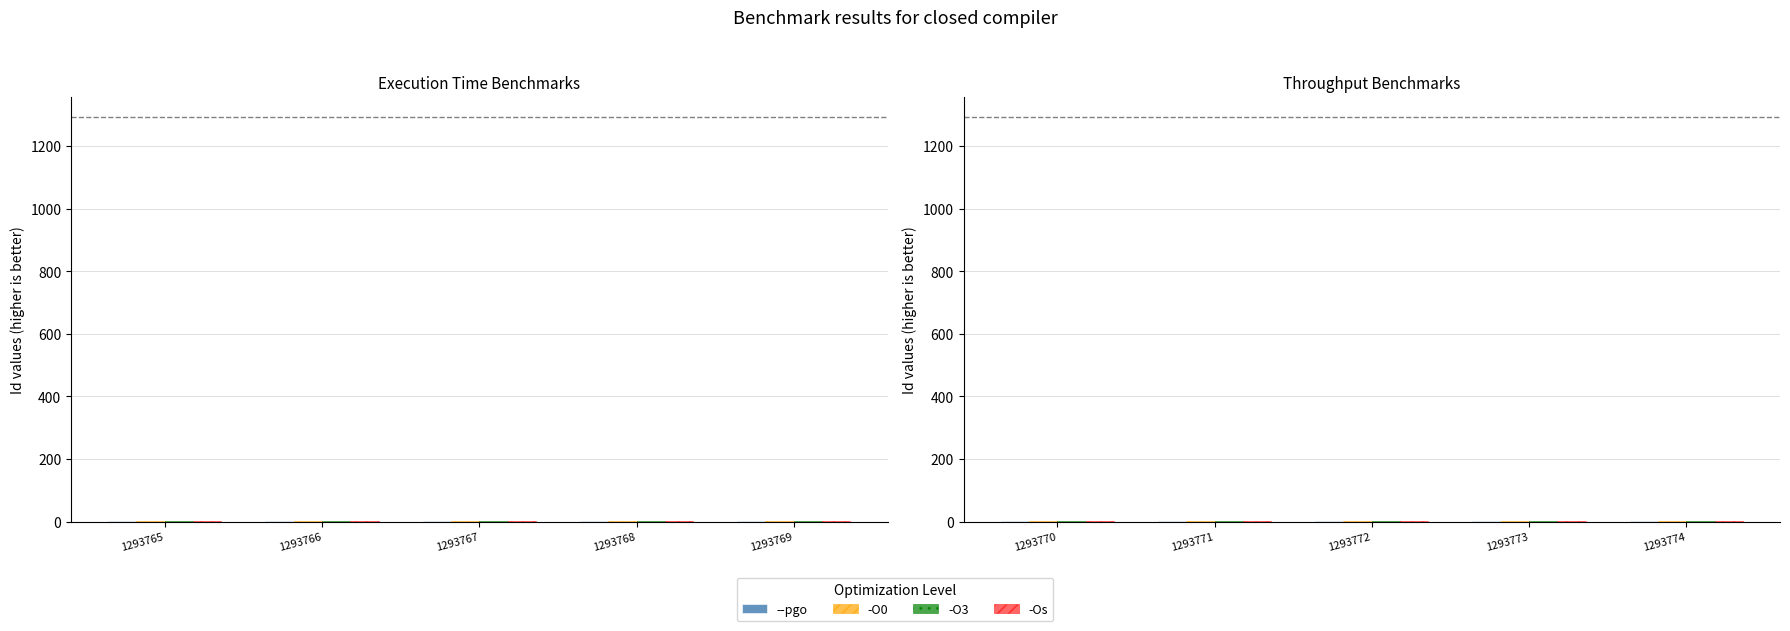

What are all the series names shown in the legend?

--pgo, -O0, -O3, -Os